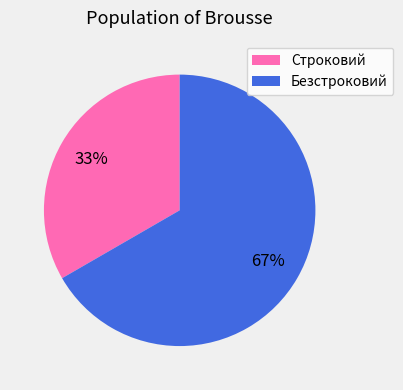

Is the sum of Строковий and Безстроковий greater than half?

Yes